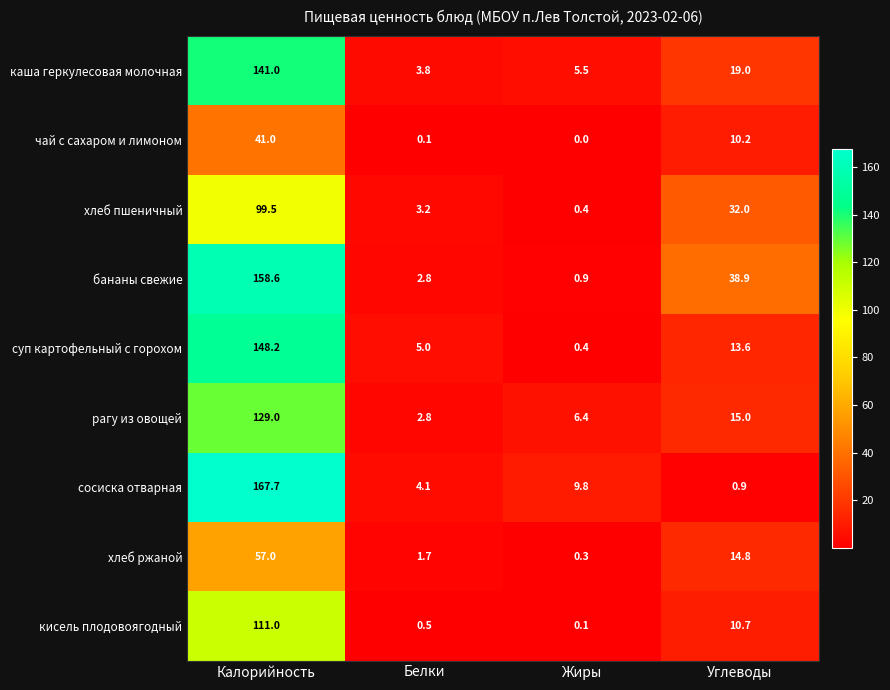

How many distinct data groups are displayed?

9